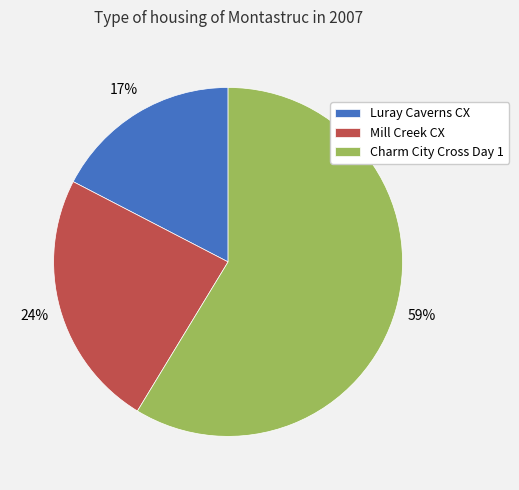

What is the ratio of the value at Luray Caverns CX to the value at Mill Creek CX?

0.7